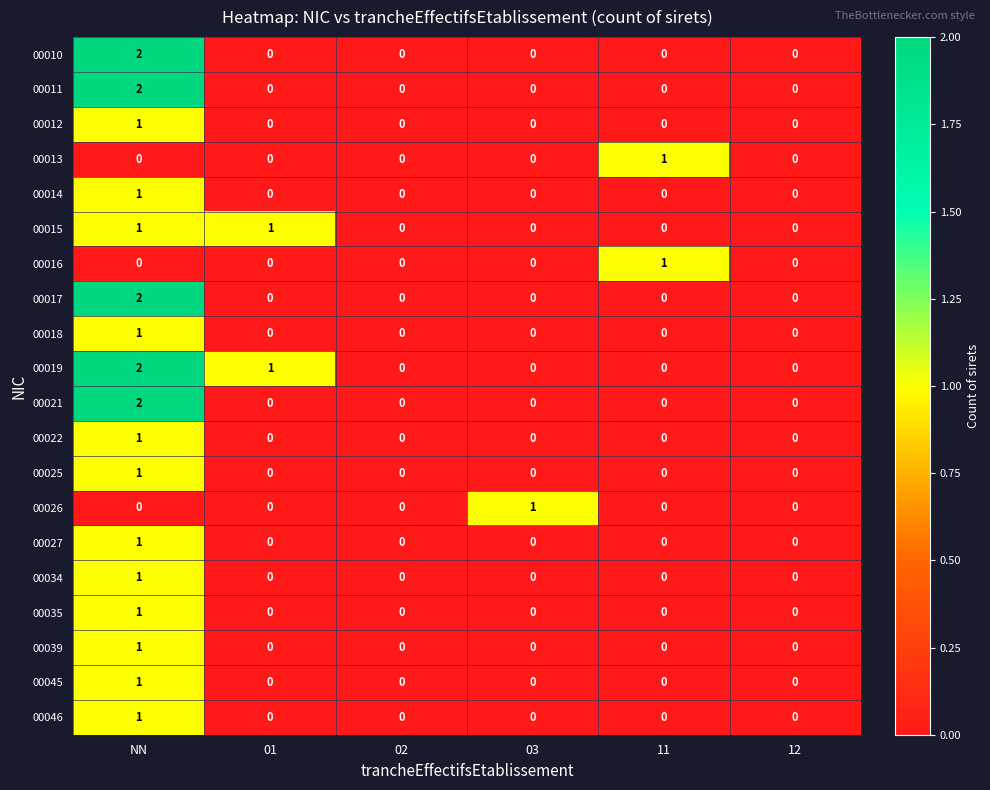

True or false: 00022 has a value of 0 at 01.

True